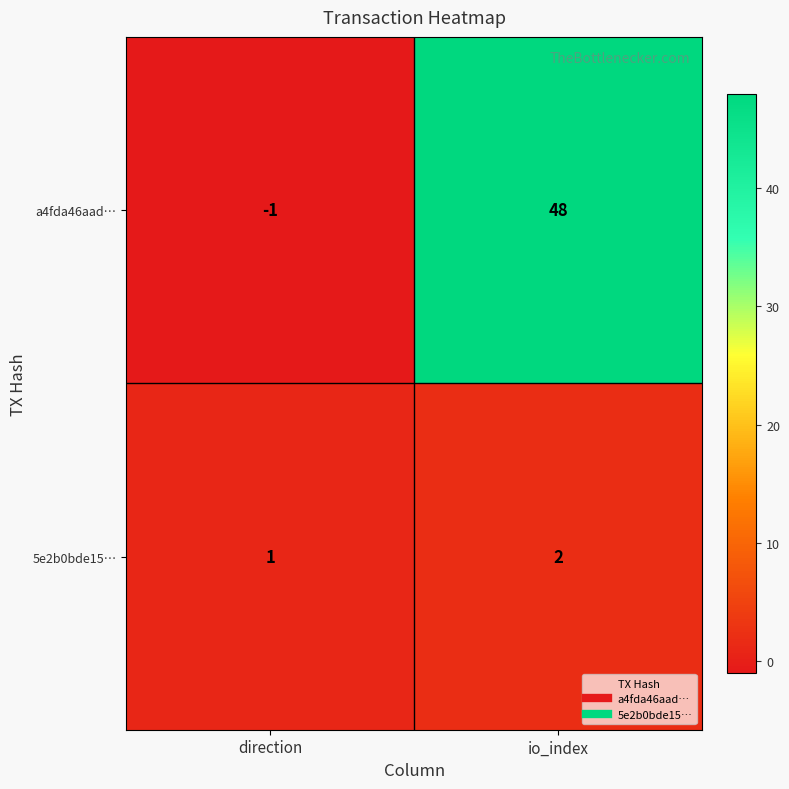

Where is 5e2b0bde15… nearest to the value 1?

direction